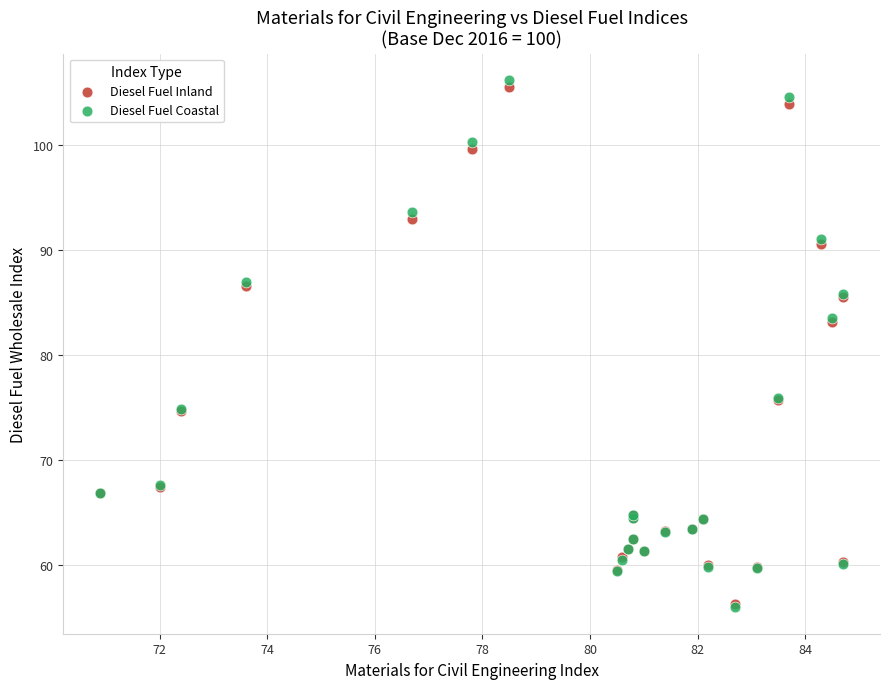

Which series contains the highest Y value?

Diesel Fuel Coastal